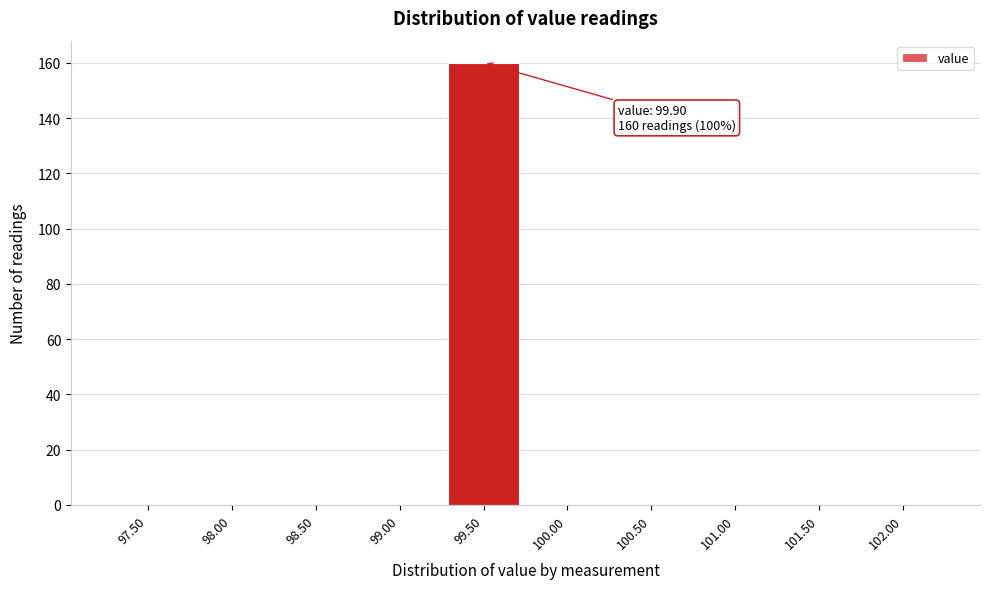

Reading left to right, extract all data points from this chart.

97.50=0	98.00=0	98.50=0	99.00=0	99.50=160	100.00=0	100.50=0	101.00=0	101.50=0	102.00=0